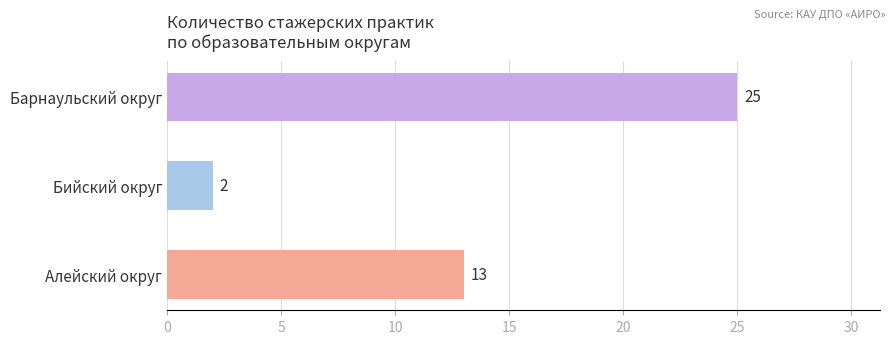

What is the ratio of the value at Алейский округ to the value at Бийский округ?

6.5